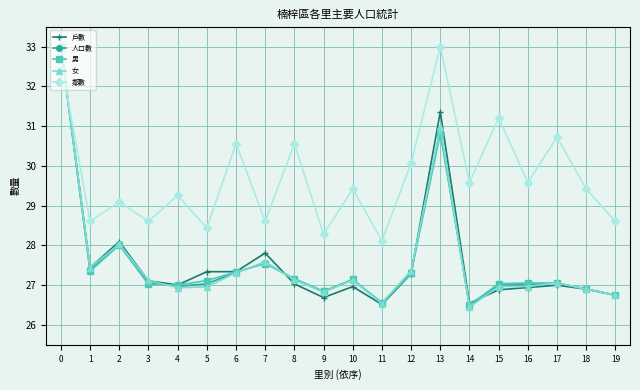

The 女 series shows 42.4 at 17. True or false?

False